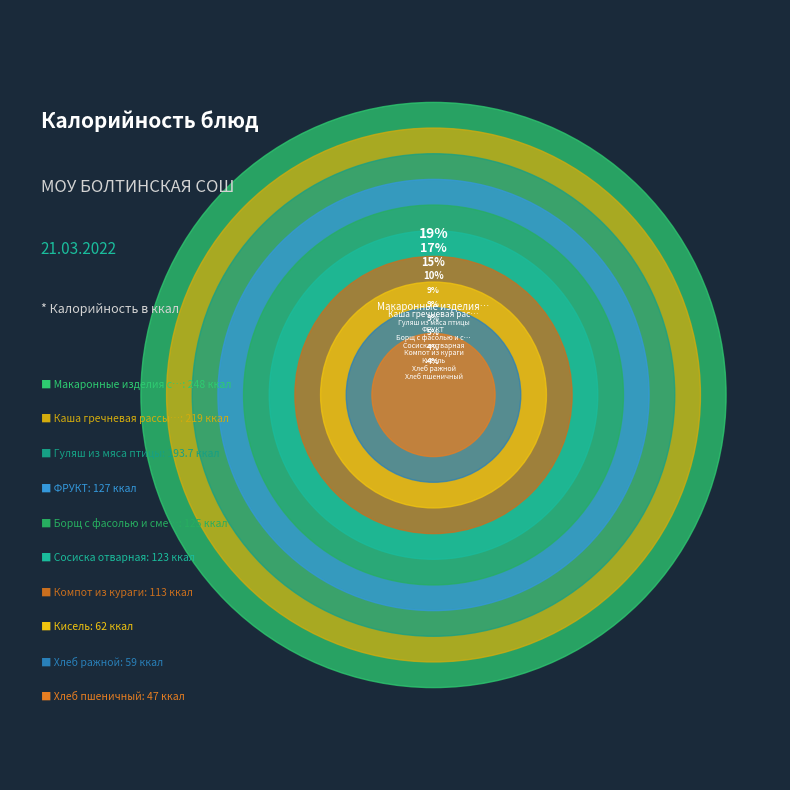

Does Компот из кураги account for over 50% of the chart?

No